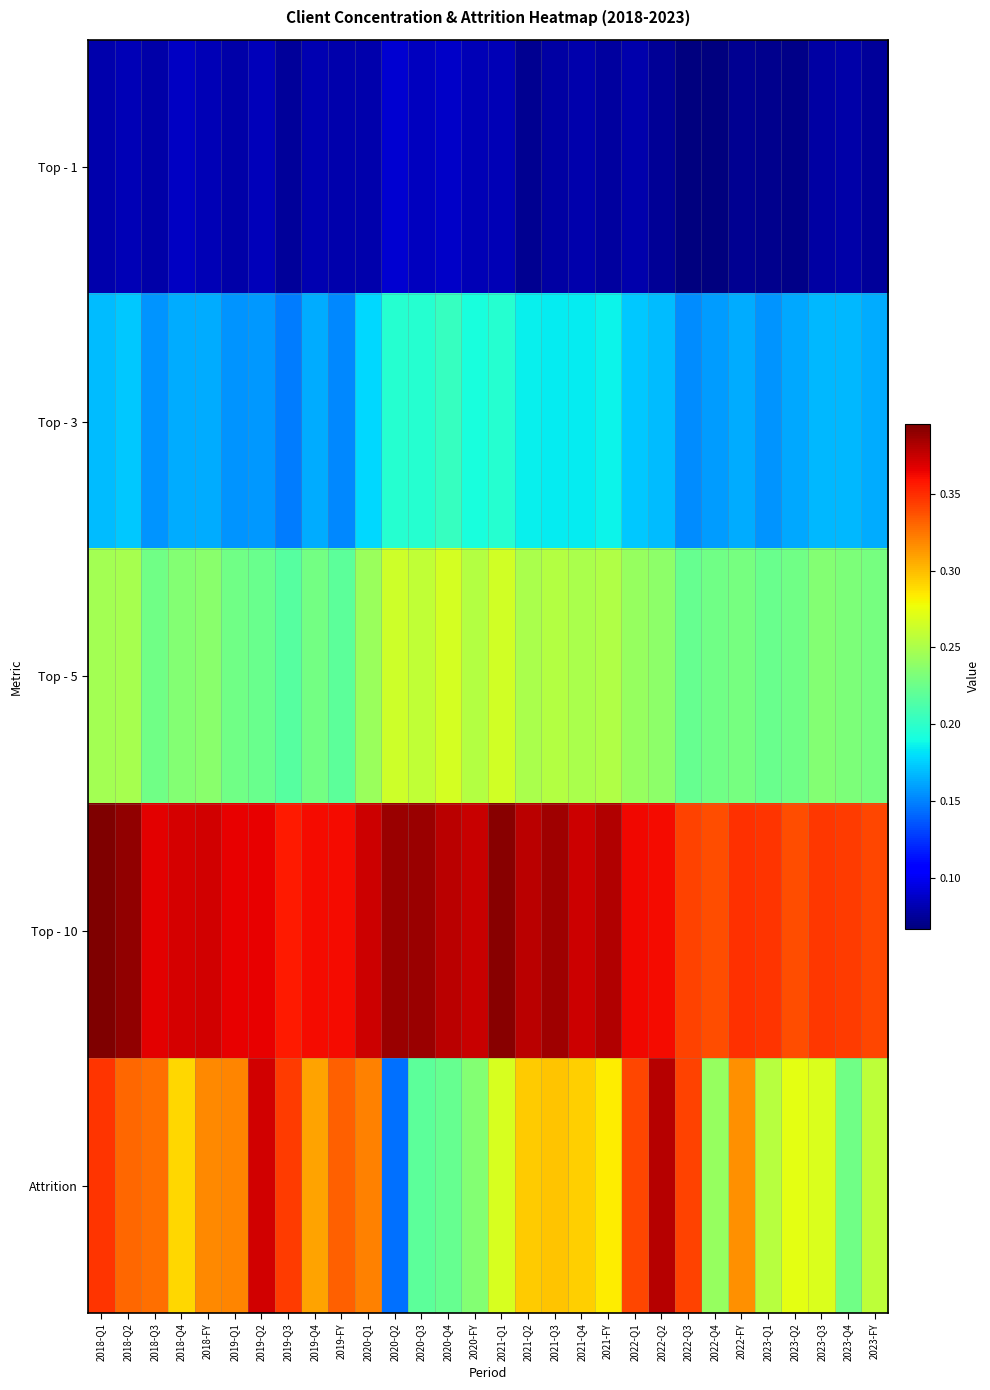

Between 2018-Q4 and 2019-Q2, which series saw the biggest shift?

Attrition